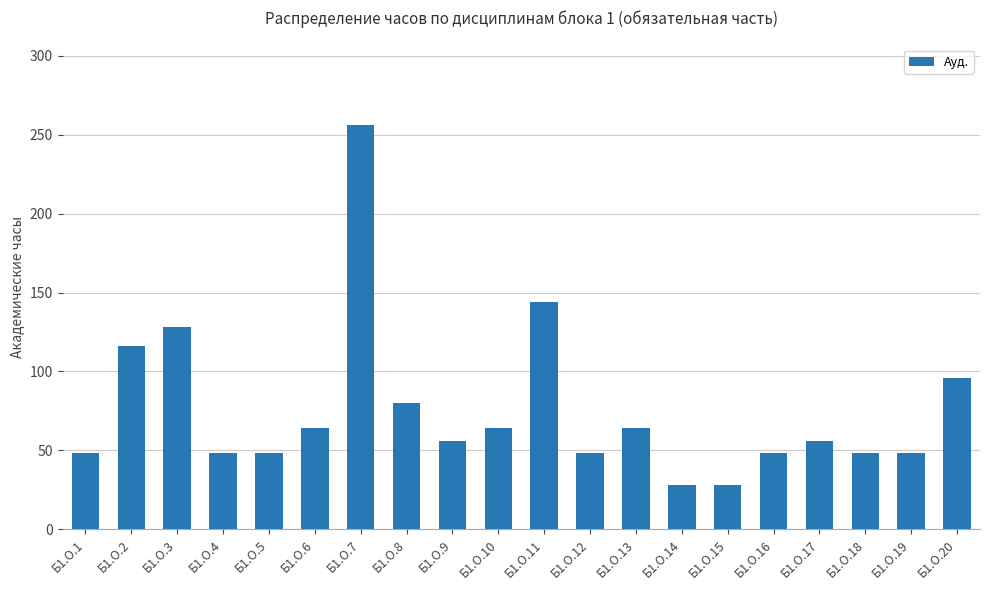

Between Б1.О.16 and Б1.О.9, which is larger?

Б1.О.9